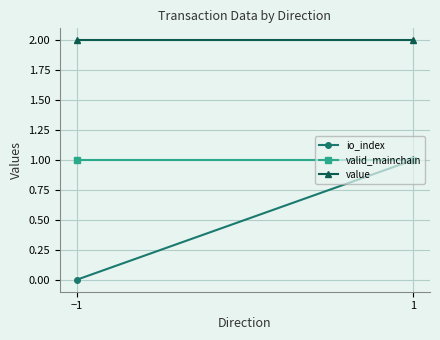

What is the sum of all valid_mainchain values?

2.0